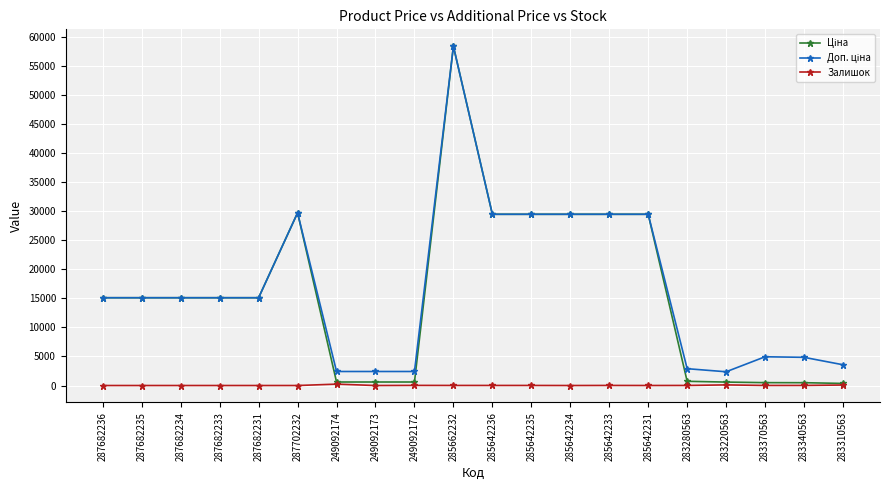

What is the maximum value shown in the chart?

58426.5